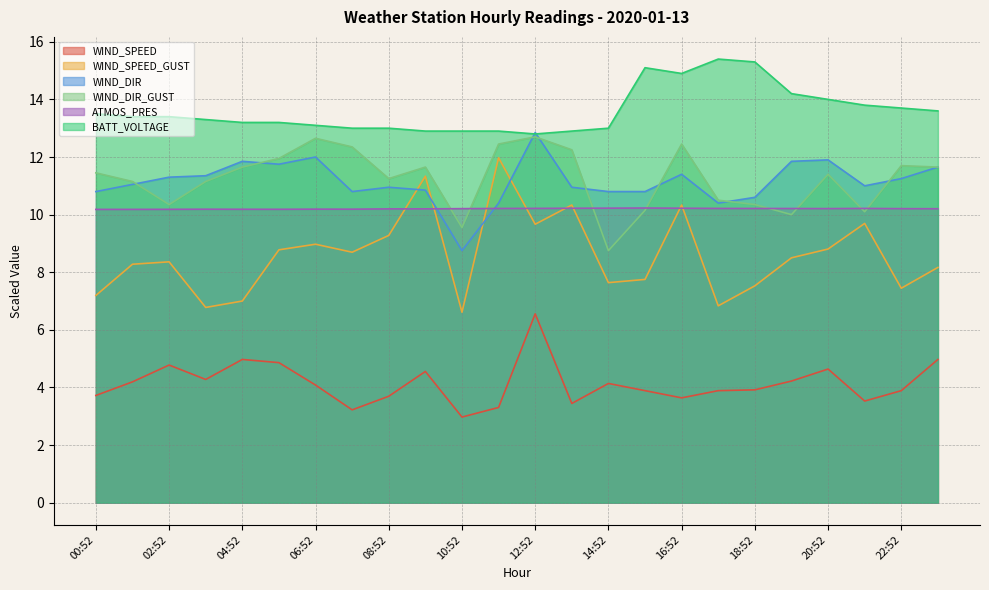

What position from the right is 12:52?

12